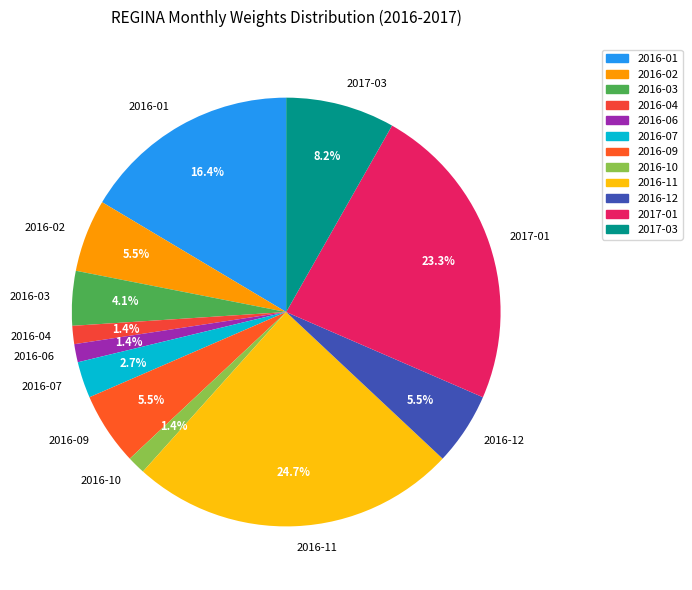

Count the number of slices in the pie.

12